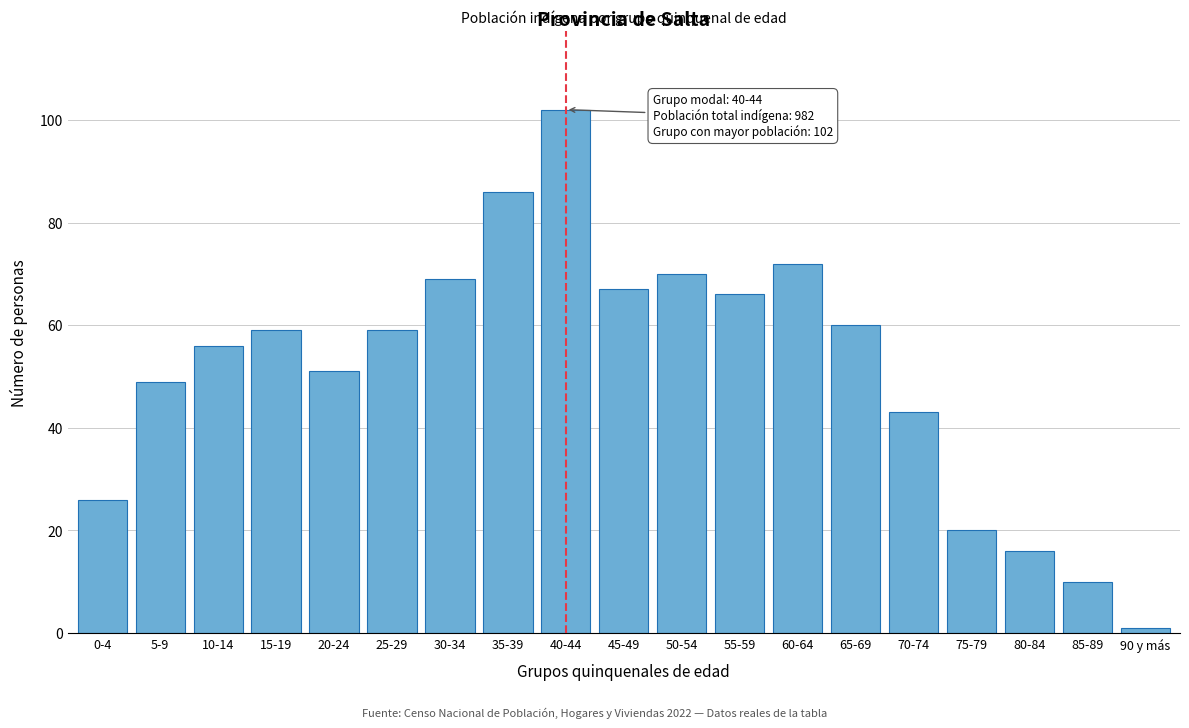

Reading right to left, list all the values displayed in this chart.

1	10	16	20	43	60	72	66	70	67	102	86	69	59	51	59	56	49	26